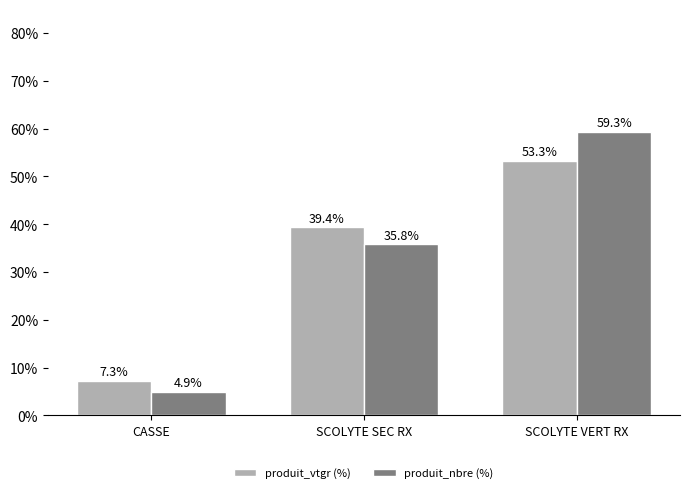

What is the label of the 3rd bar from the left?

SCOLYTE VERT RX